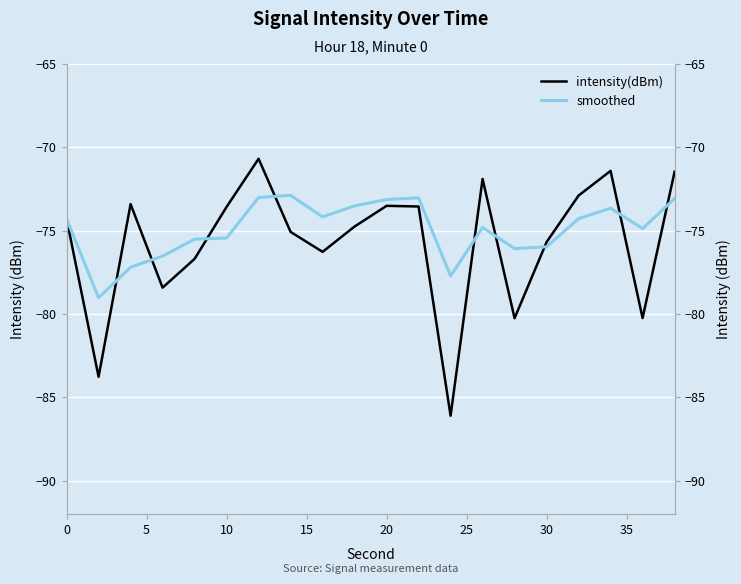

Which series ends up on top after the final intersection of intensity(dBm) and smoothed?

intensity(dBm)